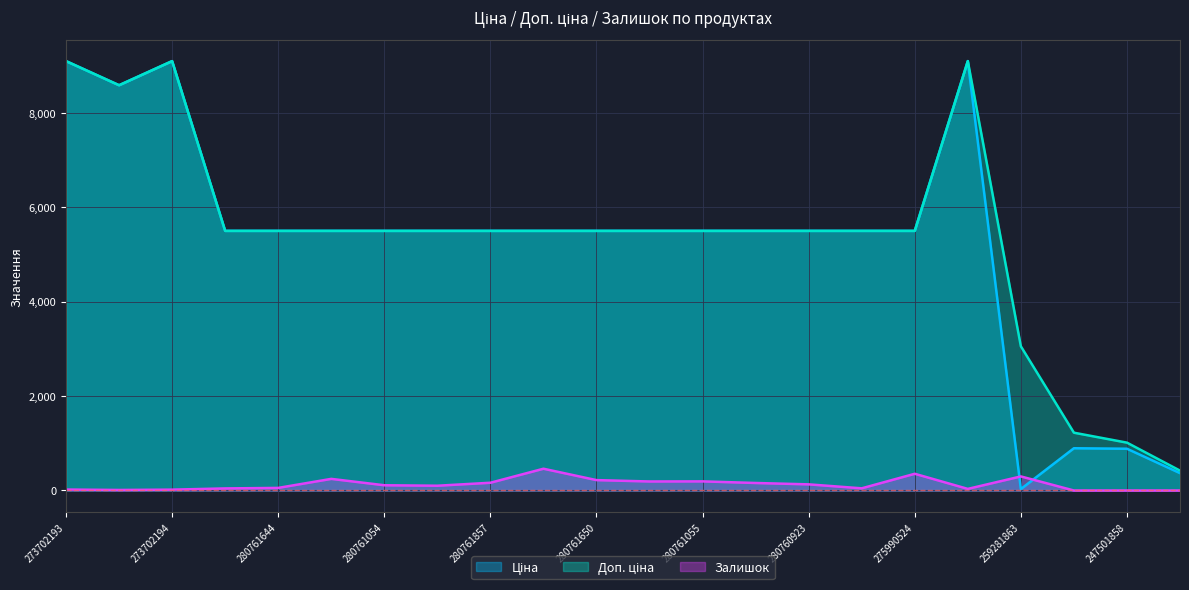

What are all the series names shown in the legend?

Ціна, Доп. ціна, Залишок